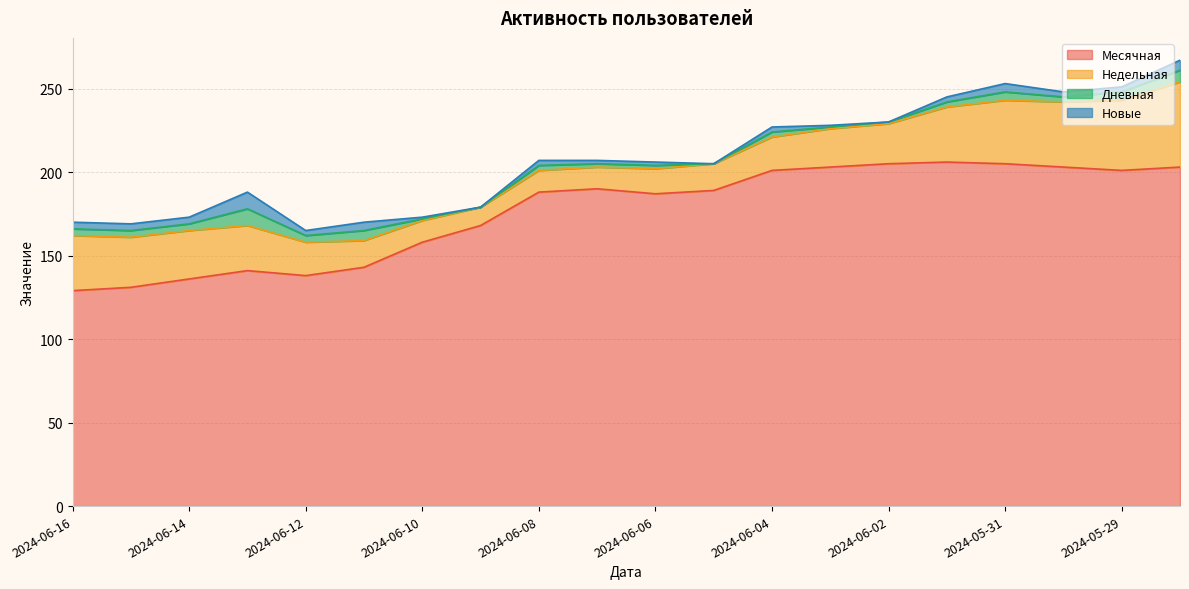

What value does the Недельная series have at 2024-06-02?

24